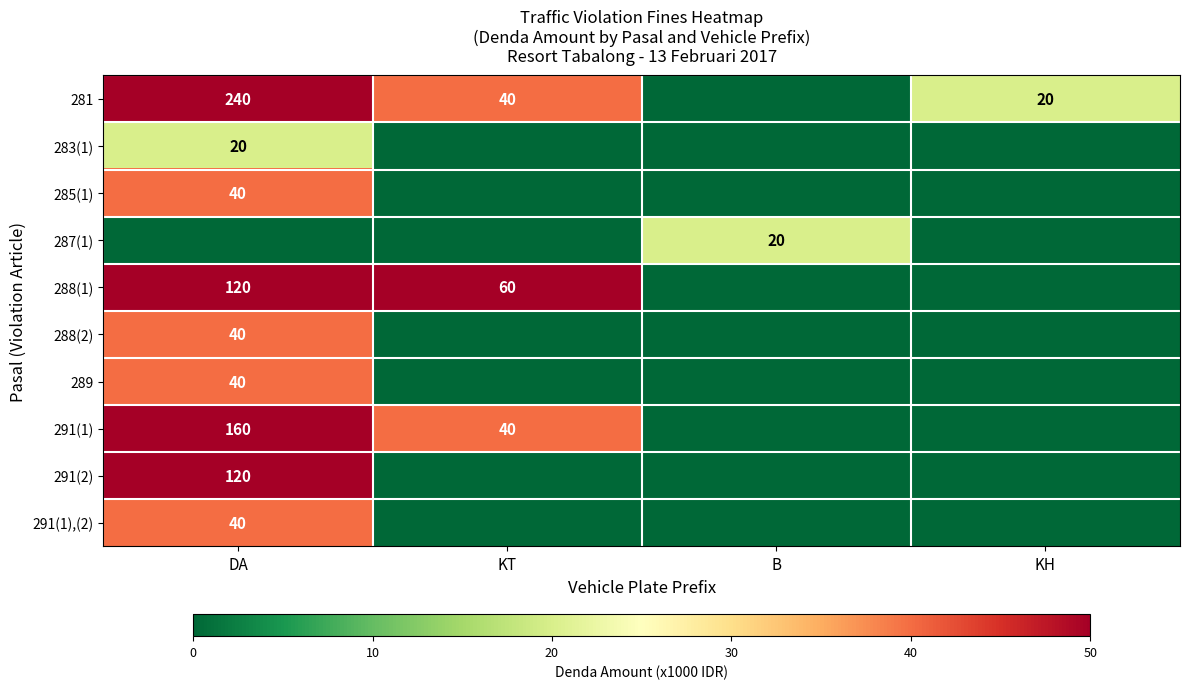

Is the value of 291(1),(2) at DA greater than the value of 283(1) at DA?

Yes